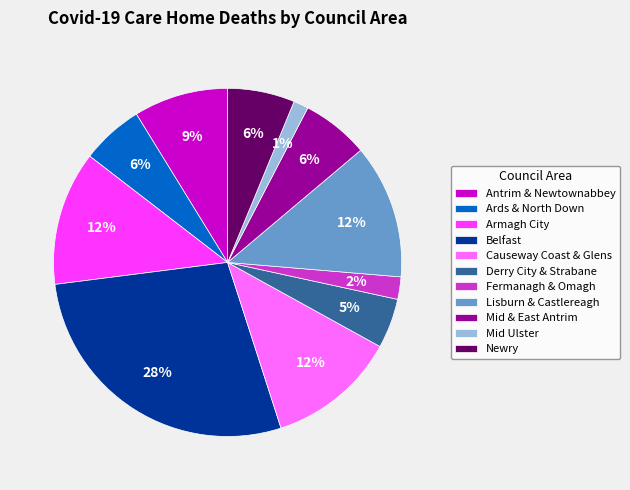

Does Mid & East Antrim represent more than half of the total?

No